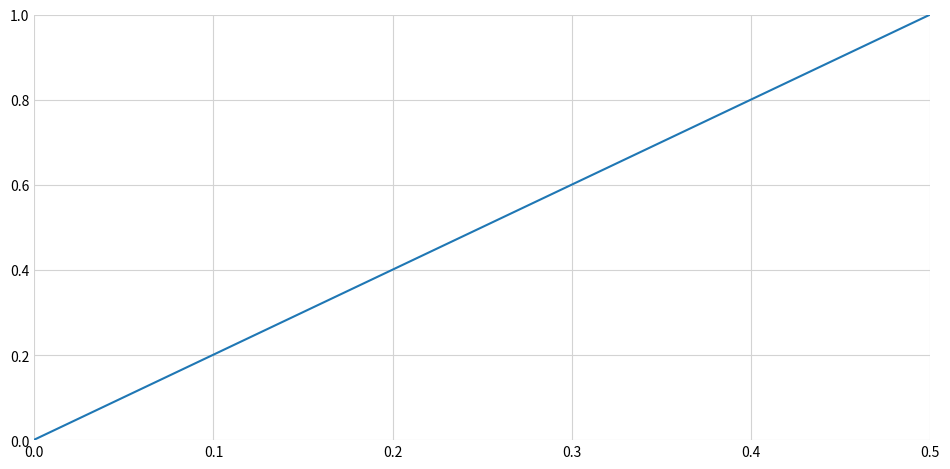

What is the average value?

0.5